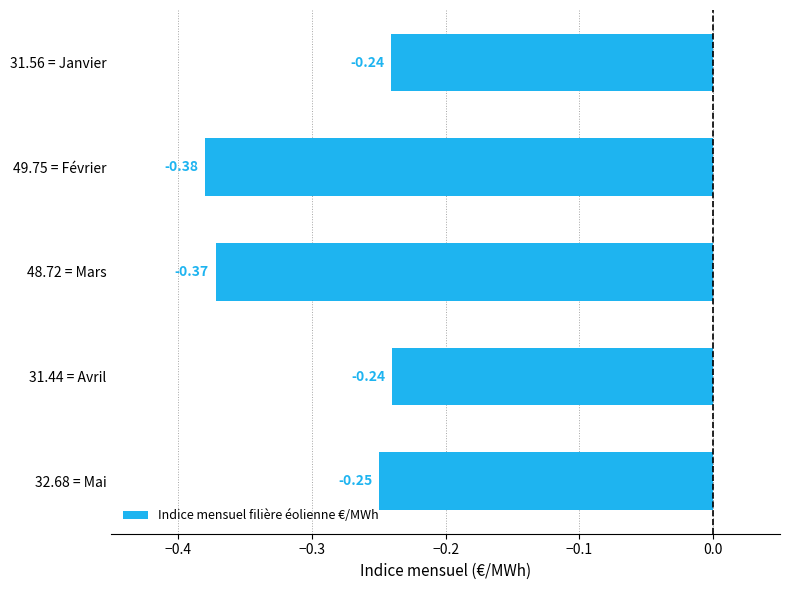

What is the average value?

-0.3